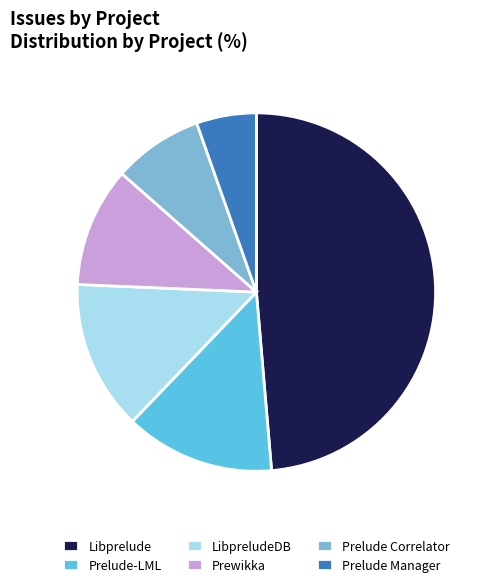

Between LibpreludeDB and Prelude Manager, which is larger?

LibpreludeDB